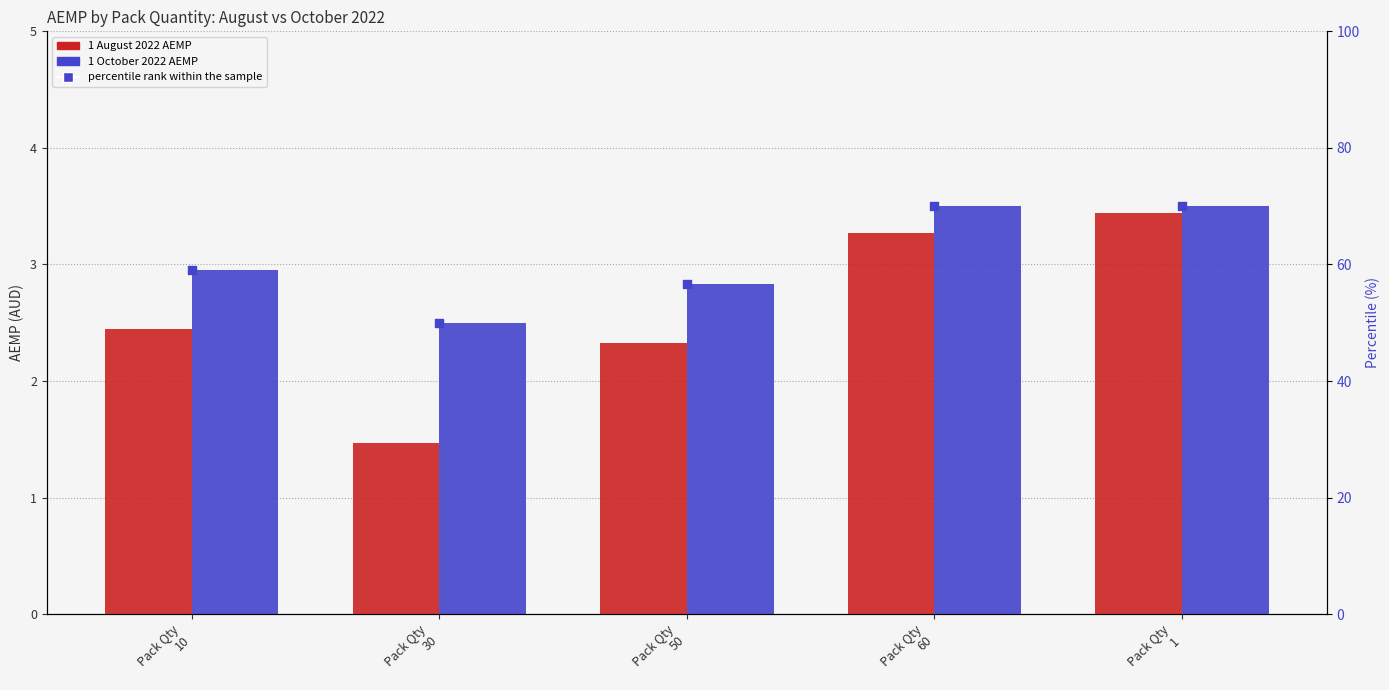

Is the value of 1 October 2022 AEMP at Pack Qty
10 greater than the value of 1 August 2022 AEMP at Pack Qty
30?

Yes